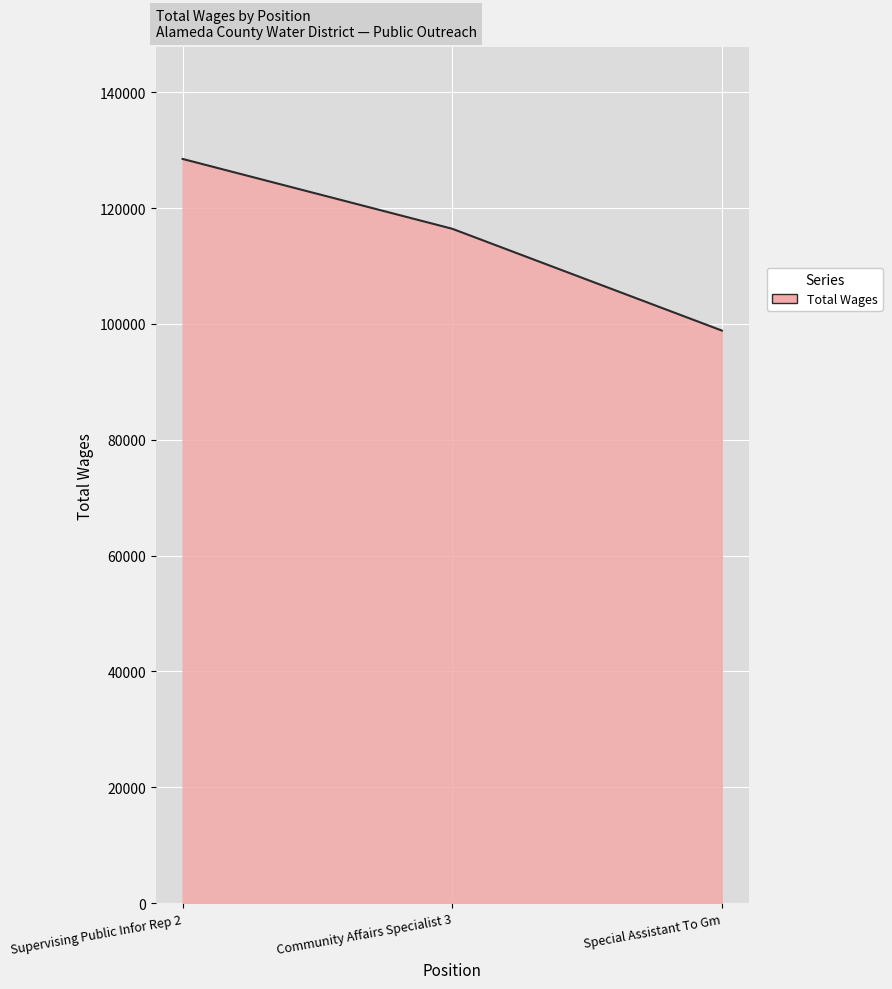

What is the difference between the values at Special Assistant To Gm and Community Affairs Specialist 3?

17572